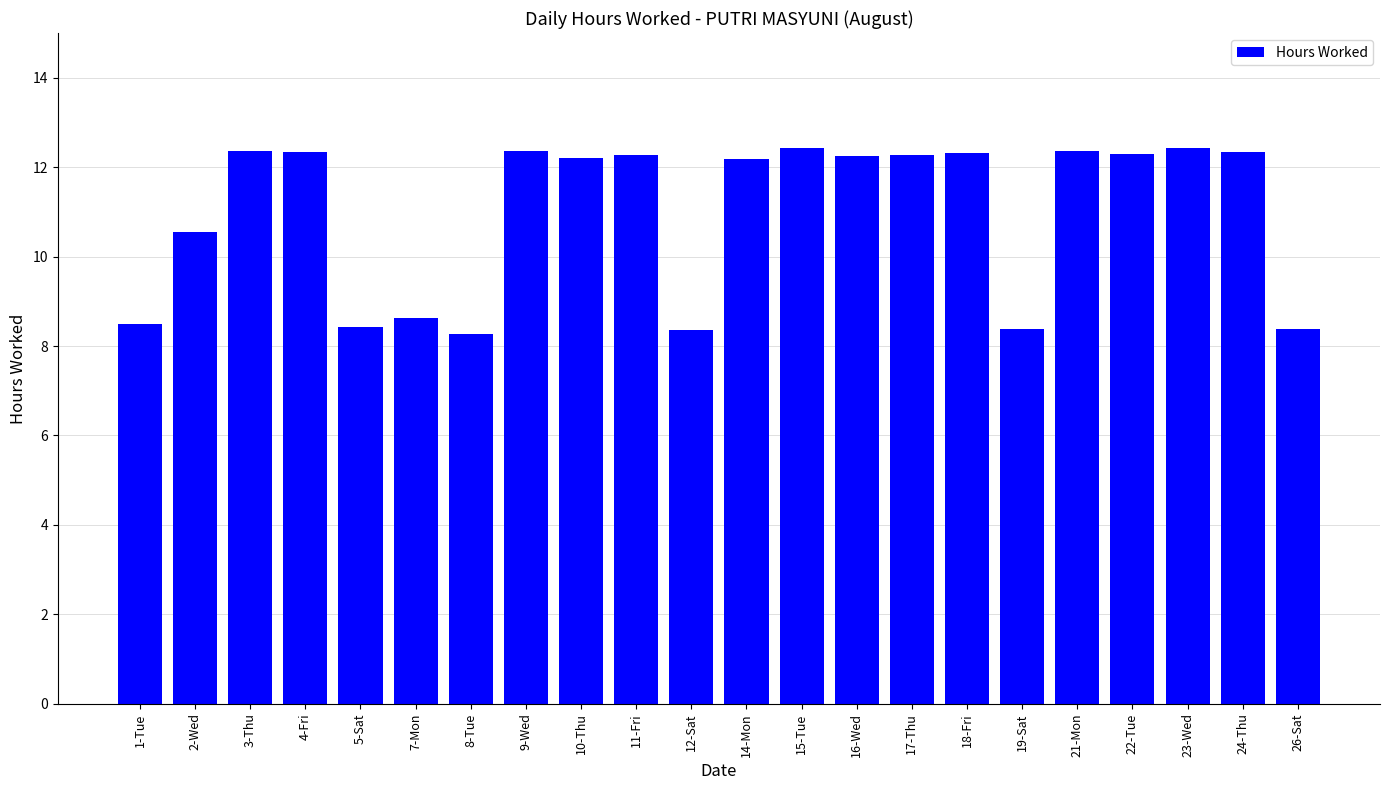

Does the chart contain any negative values?

No